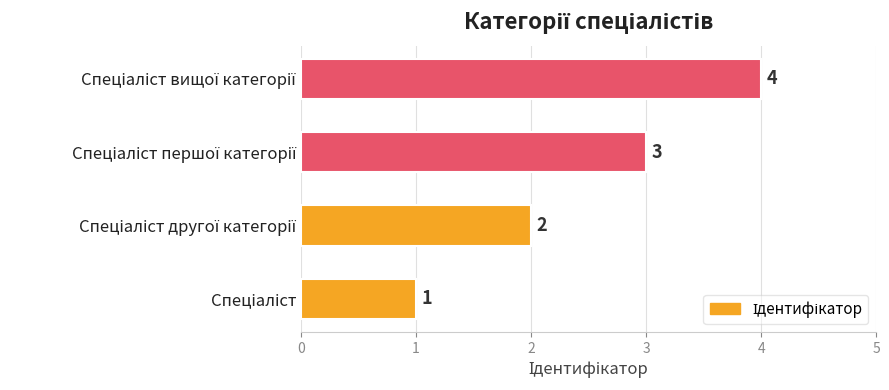

What is the difference between the maximum and minimum values?

3